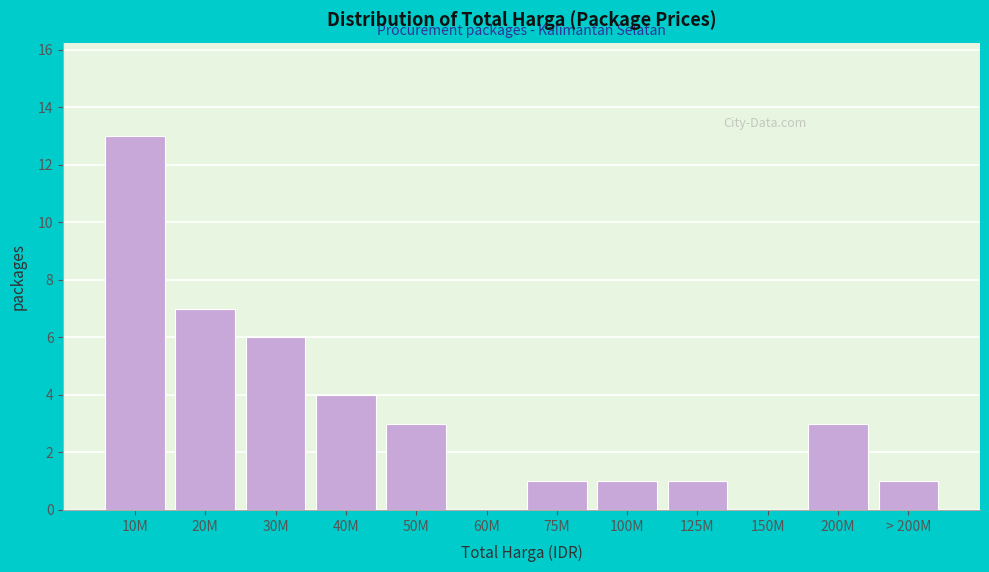

Reading left to right, what are all the values shown in this chart?

10M=13	20M=7	30M=6	40M=4	50M=3	60M=0	75M=1	100M=1	125M=1	150M=0	200M=3	> 200M=1